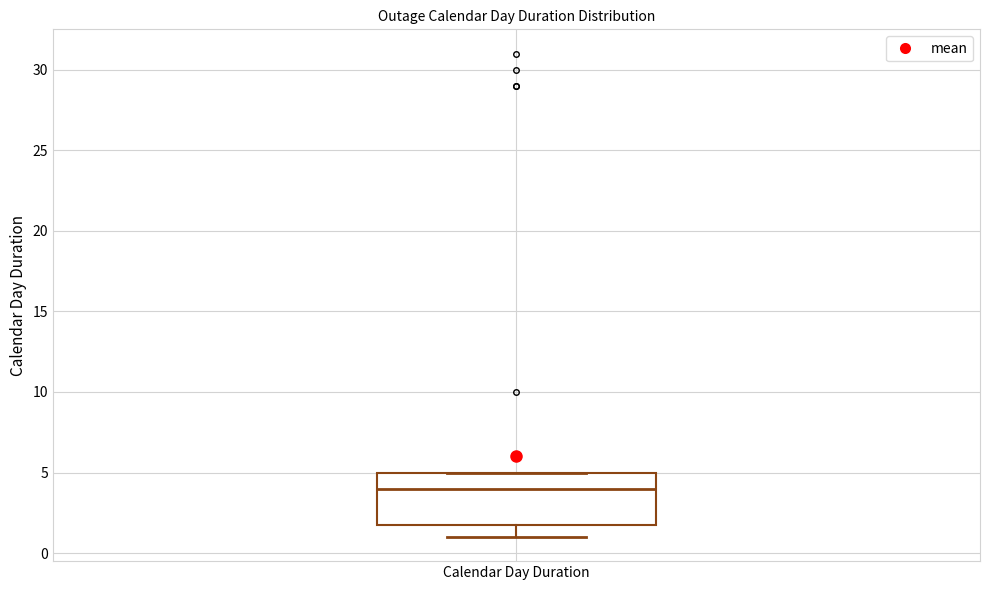

Read this box plot against the y-axis: the position of the median line, the range covered by the box, and the ends of both whiskers. The values are not printed on the chart, so give them approximately, as read against the axis.

median 4, box 2 to 5, whiskers 1 to 5